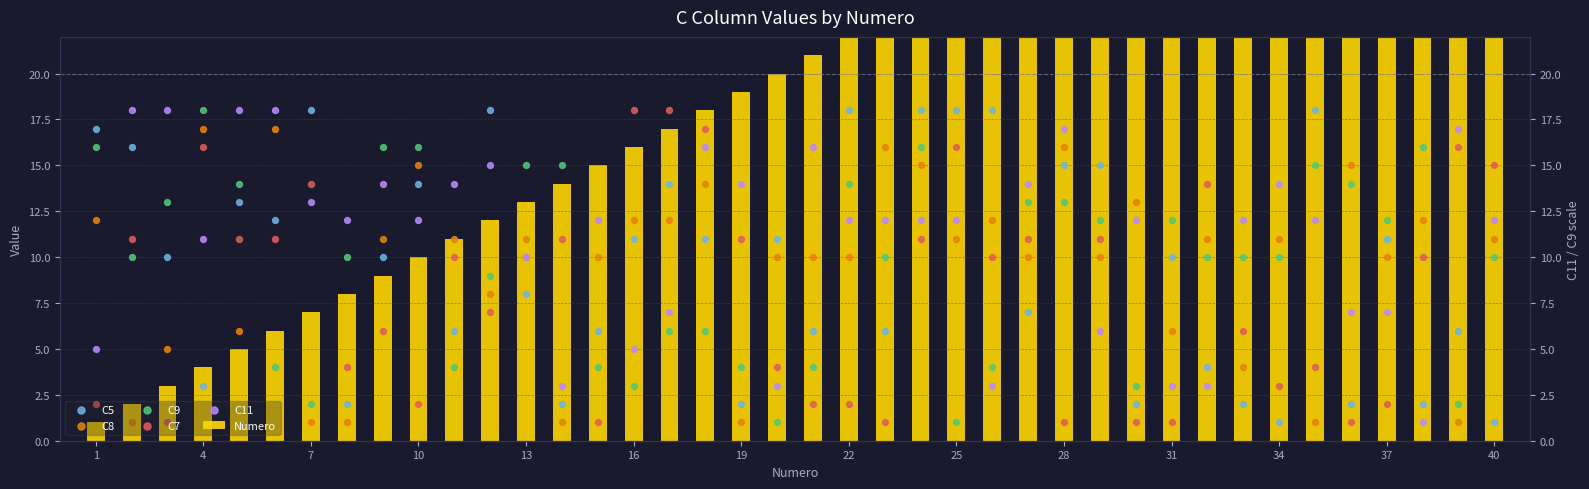

Which series has the largest Y range (max minus min)?

Numero